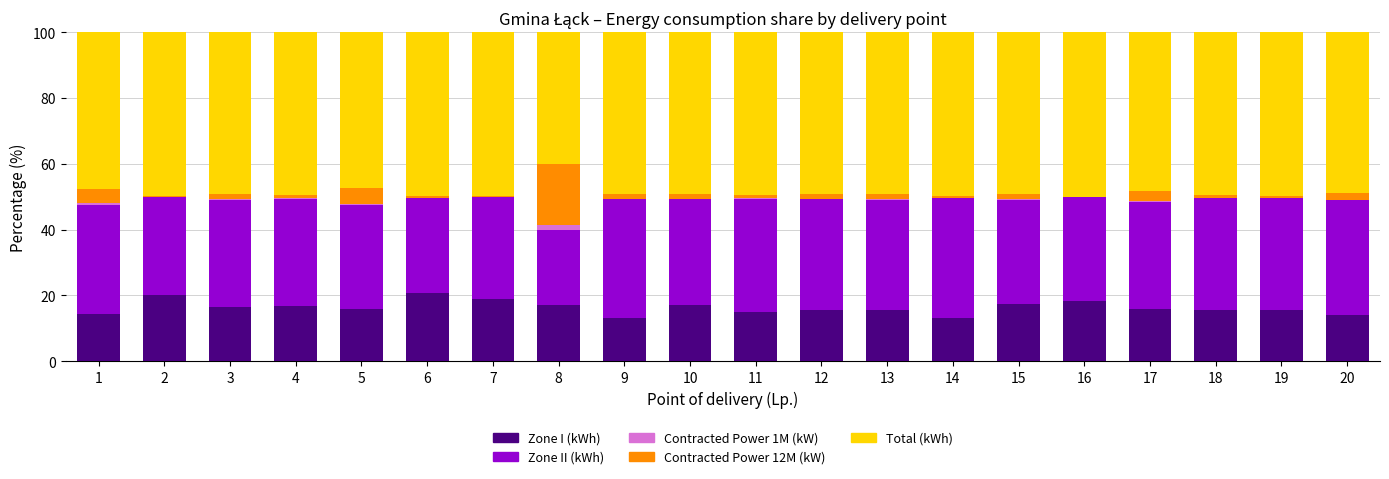

What is the highest value of the Zone I (kWh) series?

20.9